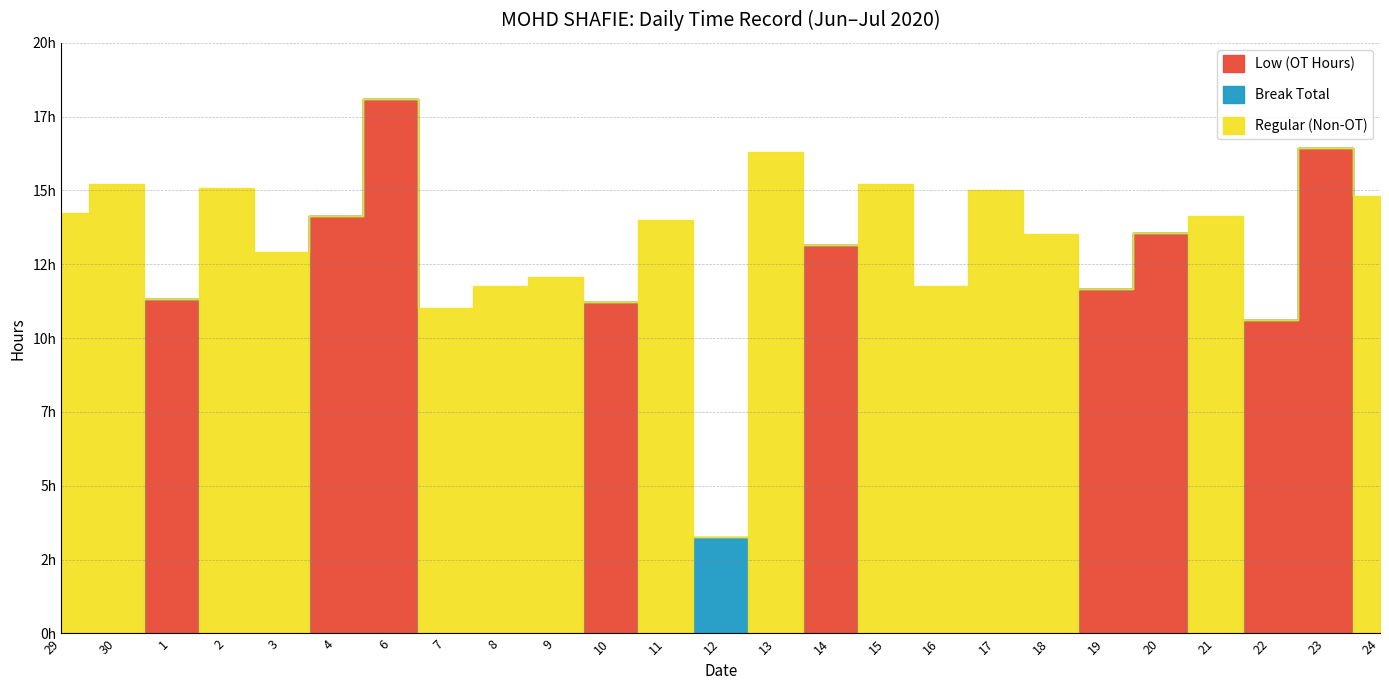

Reading right to left, transcribe all the data shown in this chart.

Low (OT Hours): 24=0.0	23=16.4	22=10.6	21=0.0	20=13.6	19=11.7	18=0.0	17=0.0	16=0.0	15=0.0	14=13.2	13=0.0	12=0.0	11=0.0	10=11.2	9=0.0	8=0.0	7=0.0	6=18.1	4=14.2	3=0.0	2=0.0	1=11.3	30=0.0	29=0.0
Break Total: 24=0.0	23=0.0	22=0.0	21=0.0	20=0.0	19=0.0	18=0.0	17=0.0	16=0.0	15=0.0	14=0.0	13=0.0	12=3.3	11=0.0	10=0.0	9=0.0	8=0.0	7=0.0	6=0.0	4=0.0	3=0.0	2=0.0	1=0.0	30=0.0	29=0.0
Regular (Non-OT): 24=14.8	23=0.0	22=0.0	21=14.1	20=0.0	19=0.0	18=13.5	17=15.0	16=11.8	15=15.2	14=0.0	13=16.3	12=0.0	11=14.0	10=0.0	9=12.1	8=11.8	7=11.0	6=0.0	4=0.0	3=12.9	2=15.1	1=0.0	30=15.2	29=14.2